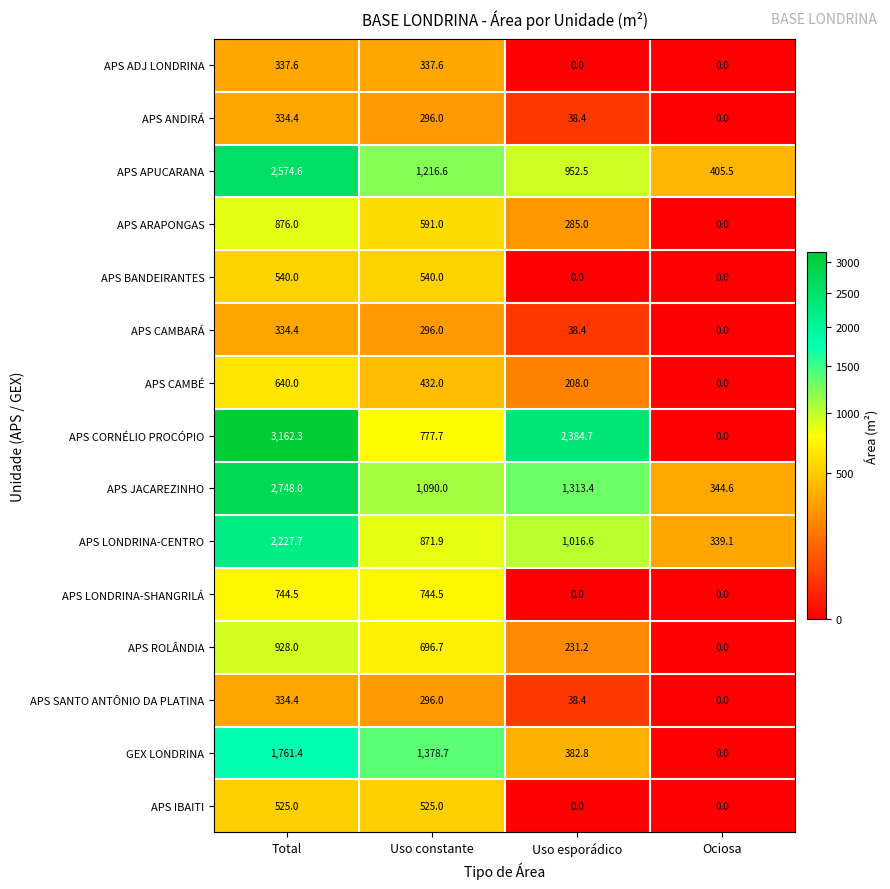

What is the total value across all series at Uso constante?

10089.7